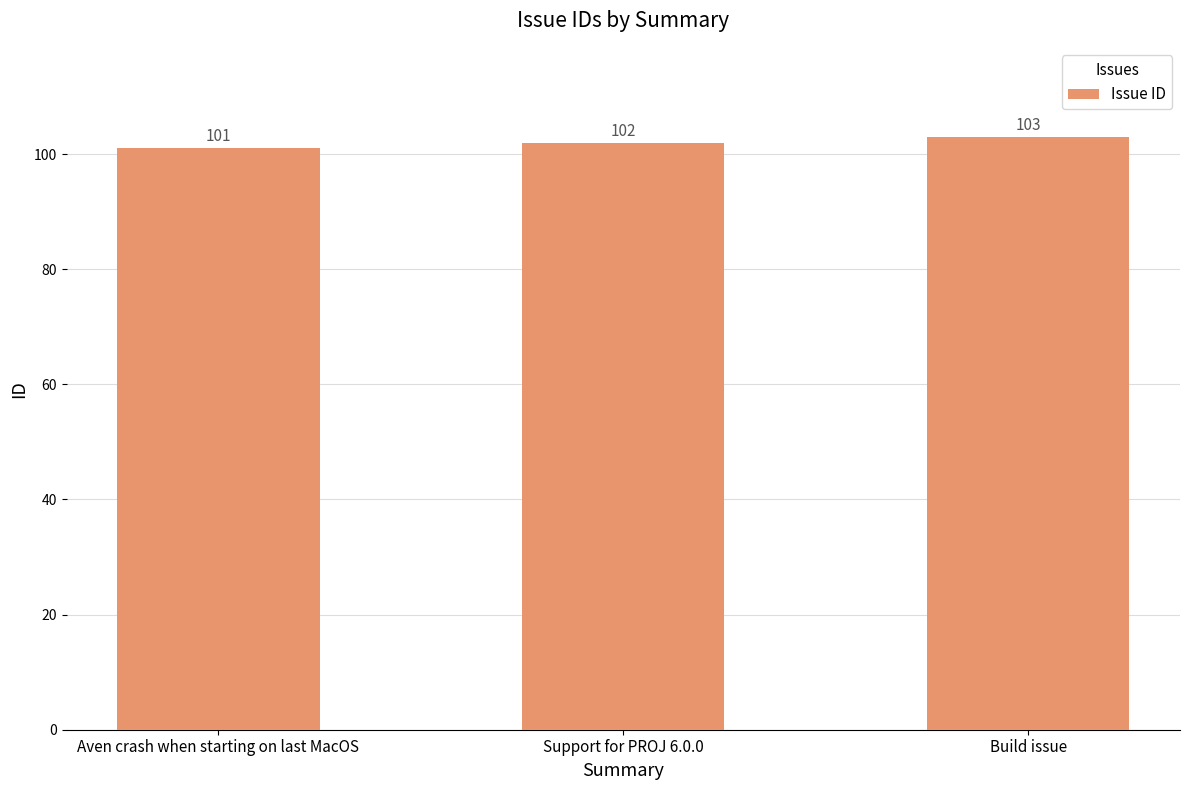

True or false: the data shows 62 at Build issue.

False